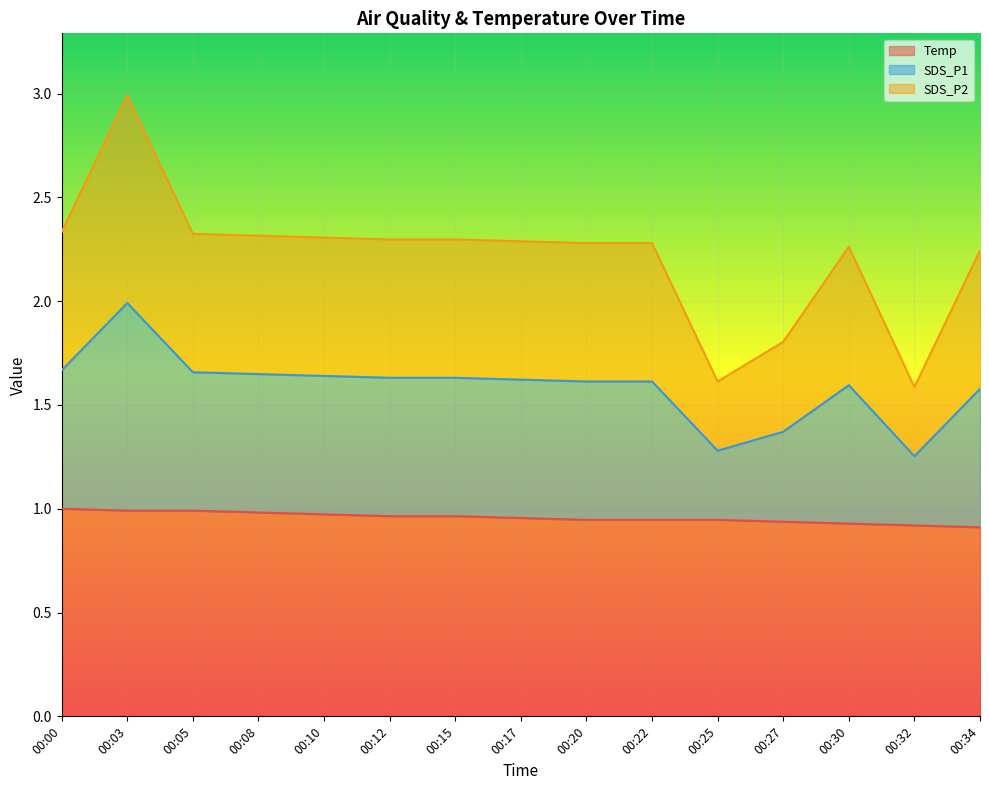

At which label does SDS_P2 reach its minimum?

00:32